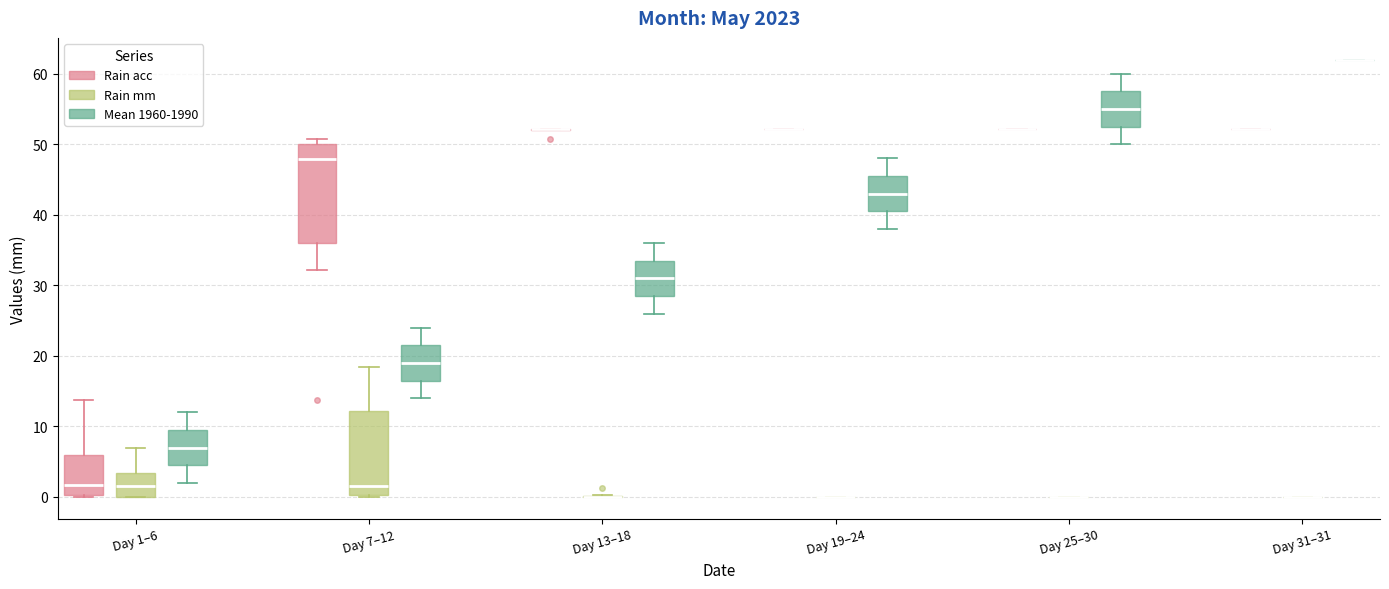

Which box is the tallest, from its lower edge to its upper edge?

Day 7–12 (Rain acc)